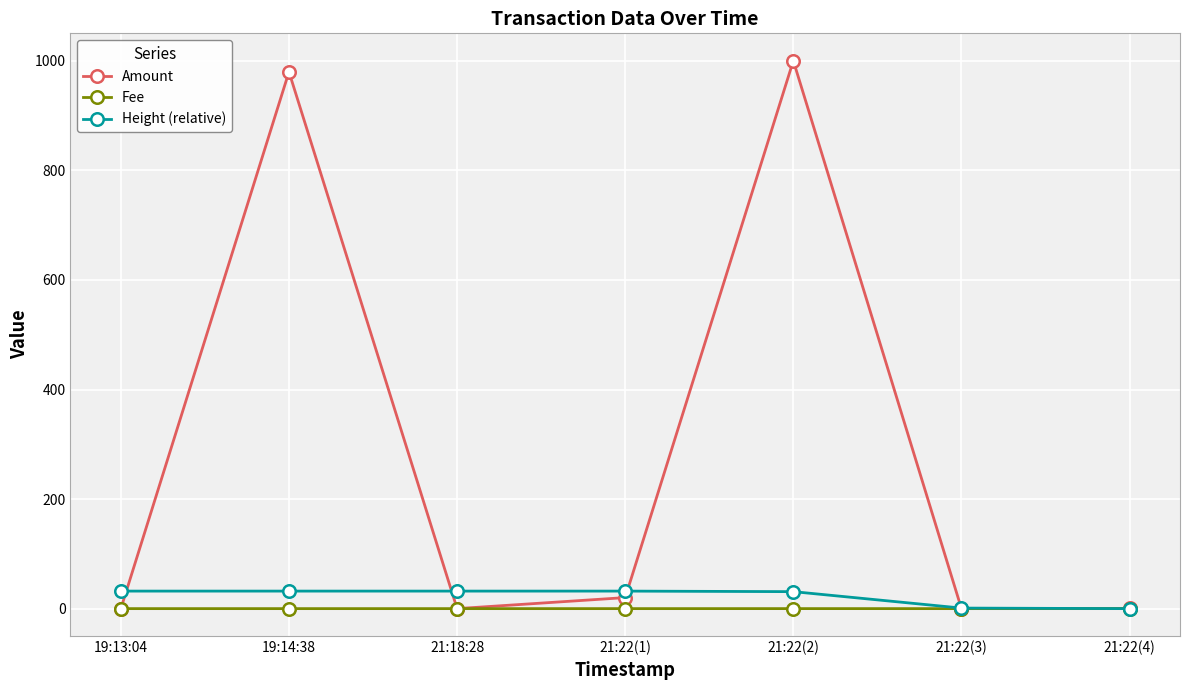

True or false: Amount has more than 2 points higher than both neighbors.

False